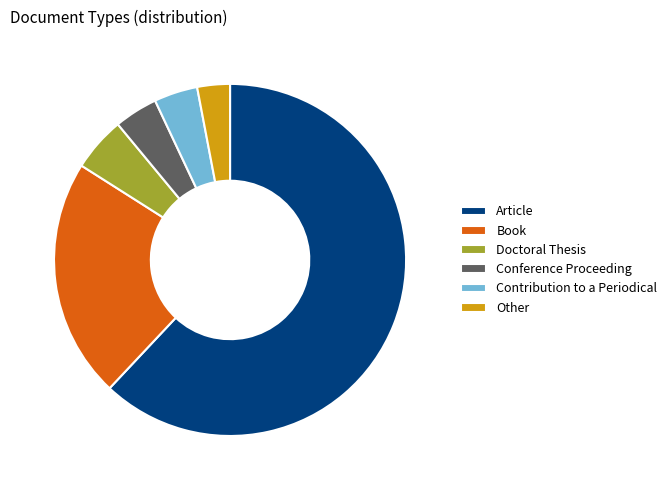

Combined, do Other and Conference Proceeding account for over 50%?

No